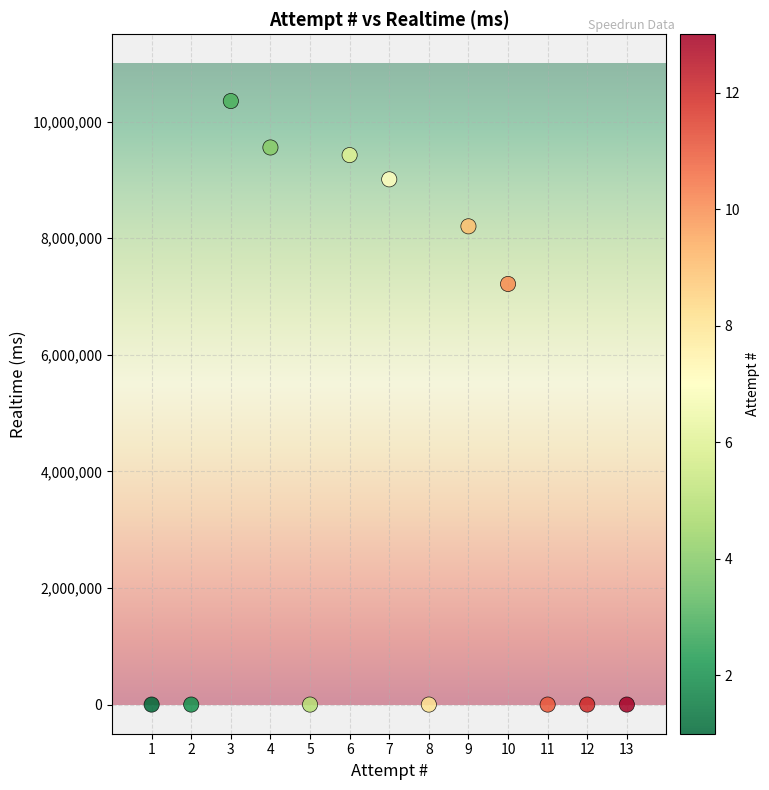

What Y value in the scatter plot is closest to 5177328?

7216413